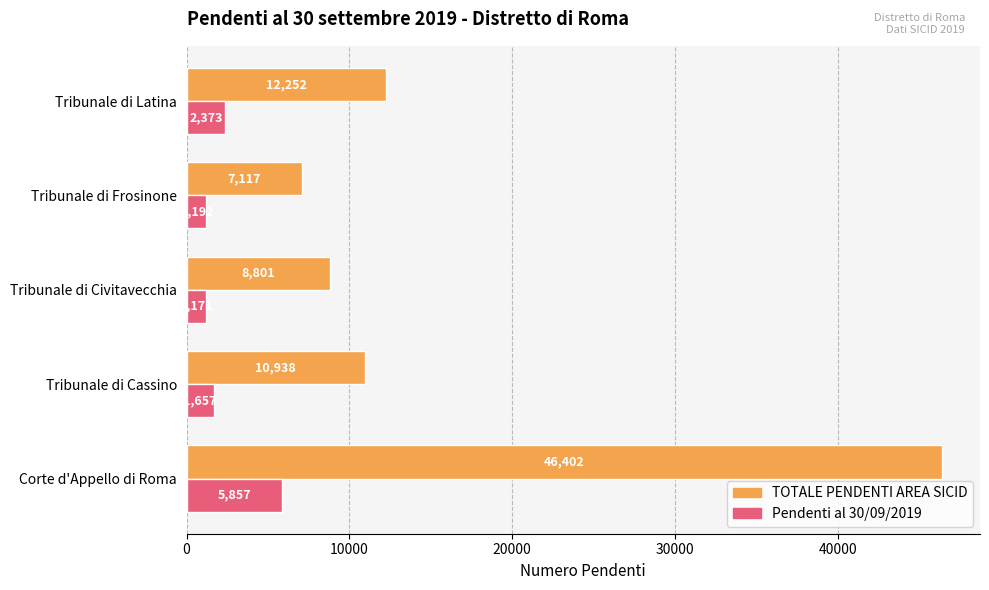

What is the difference between the highest and lowest values at Tribunale di Frosinone?

5925